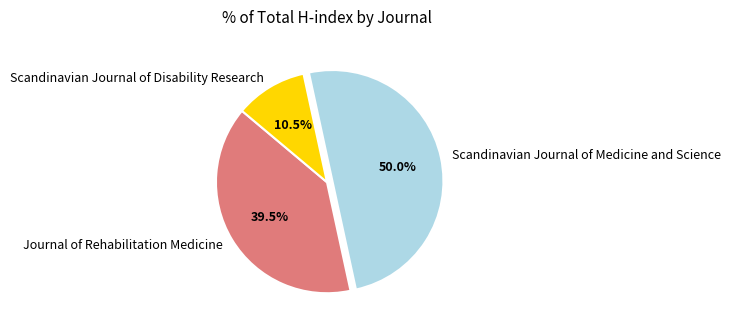

What is the total percentage of Scandinavian Journal of Medicine and Science and Journal of Rehabilitation Medicine?

89.5%